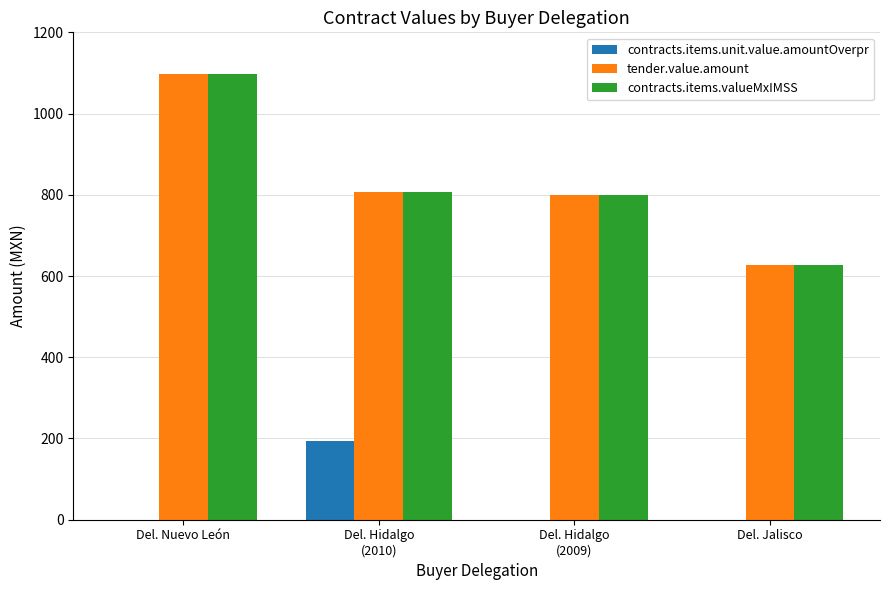

At how many categories does at least one series exceed 448?

4